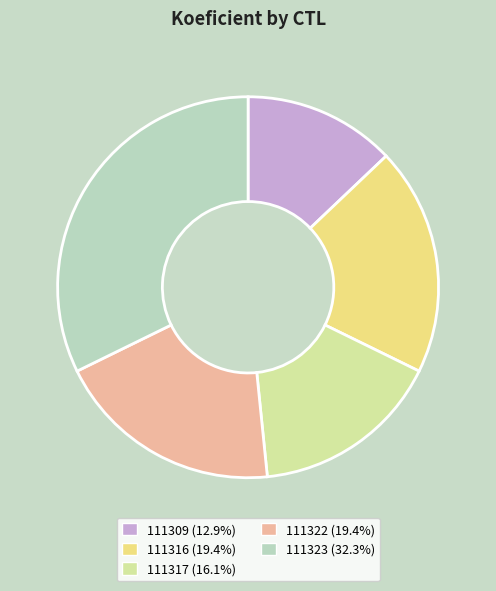

Which category has the smallest portion of the pie?

111309